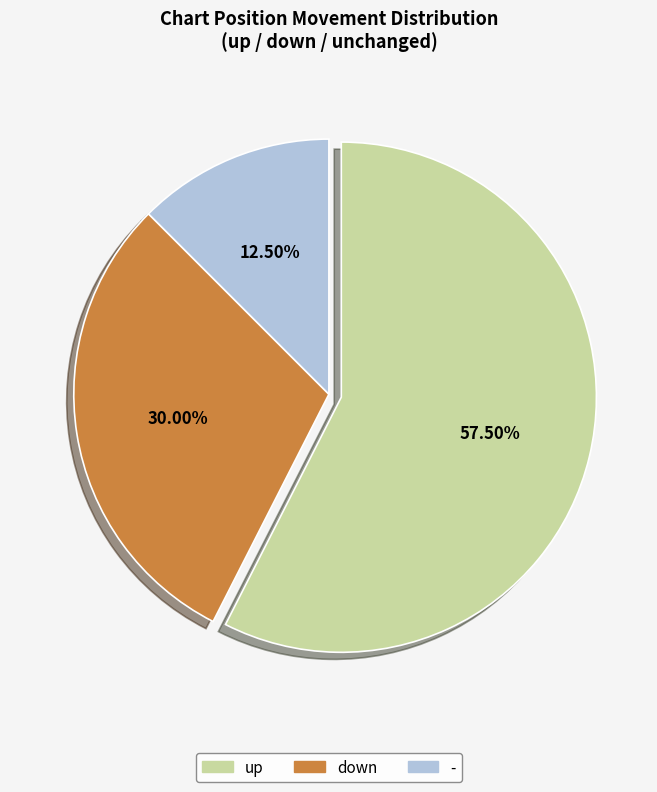

How many segments does this pie chart have?

3